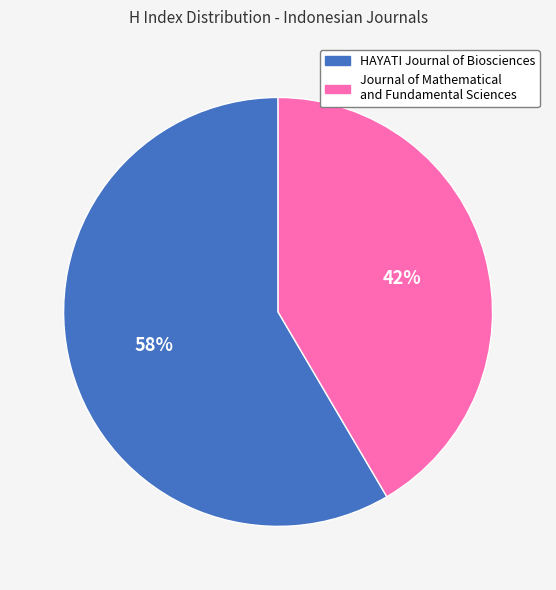

Count the number of slices in the pie.

2